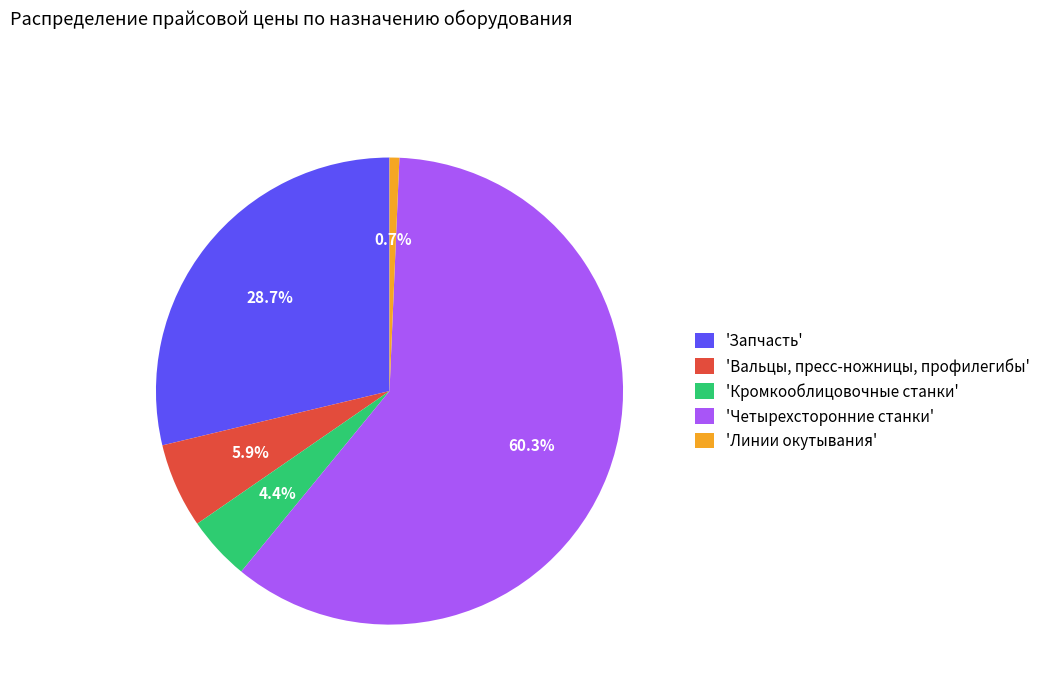

Between 'Линии окутывания' and 'Вальцы, пресс-ножницы, профилегибы', which is larger?

'Вальцы, пресс-ножницы, профилегибы'